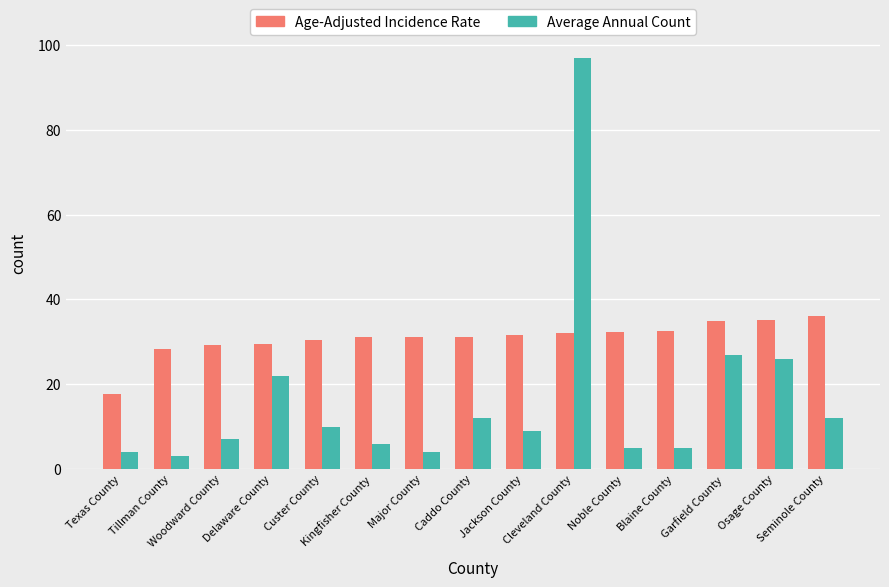

Does the chart contain stacked bars?

No